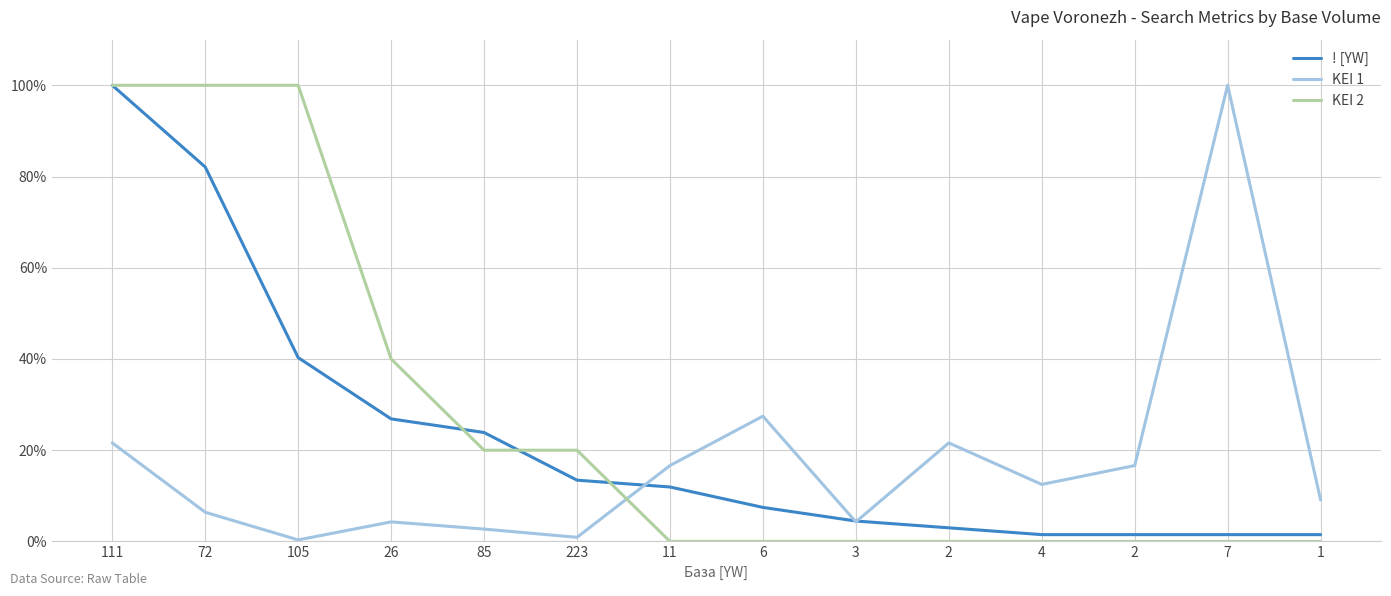

Which series ends up on top after the final intersection of KEI 1 and ! [YW]?

KEI 1